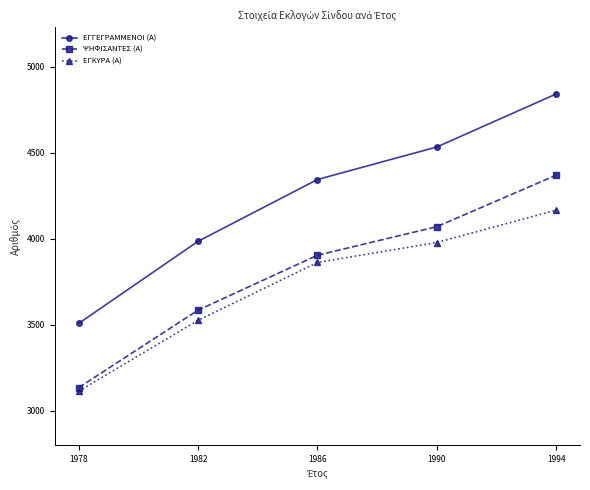

Count the ΕΓΓΕΓΡΑΜΜΕΝΟΙ (Α) values in the range 3985 to 4533.

3